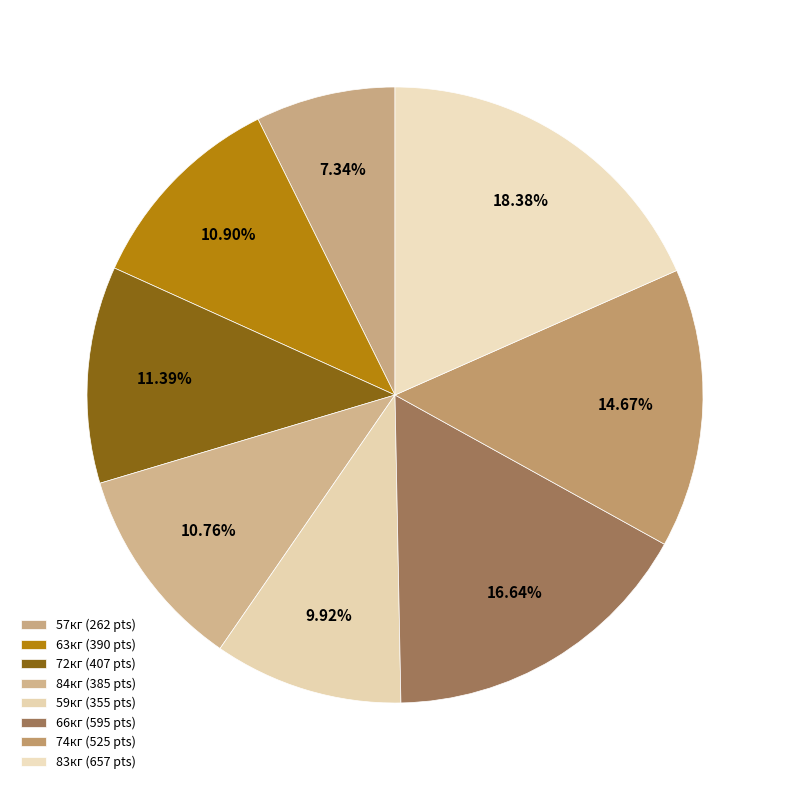

How many slices are in this pie chart?

8